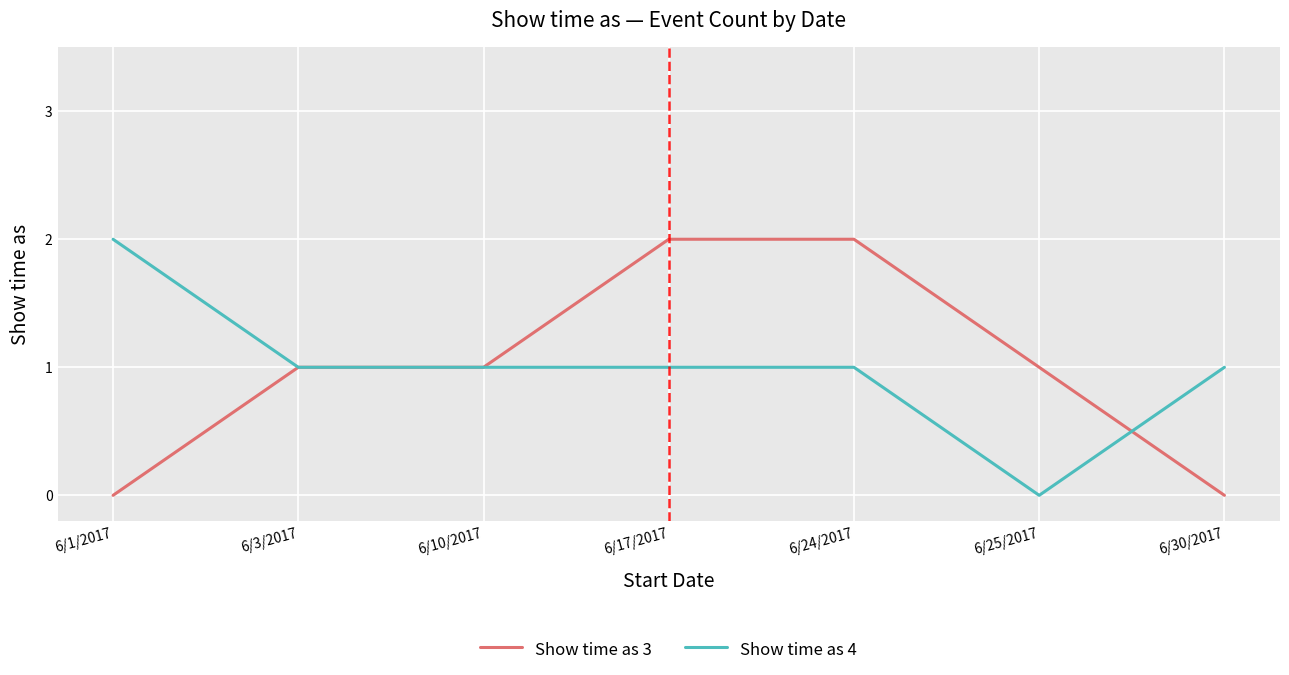

What is the difference between the highest and lowest values at 6/24/2017?

1